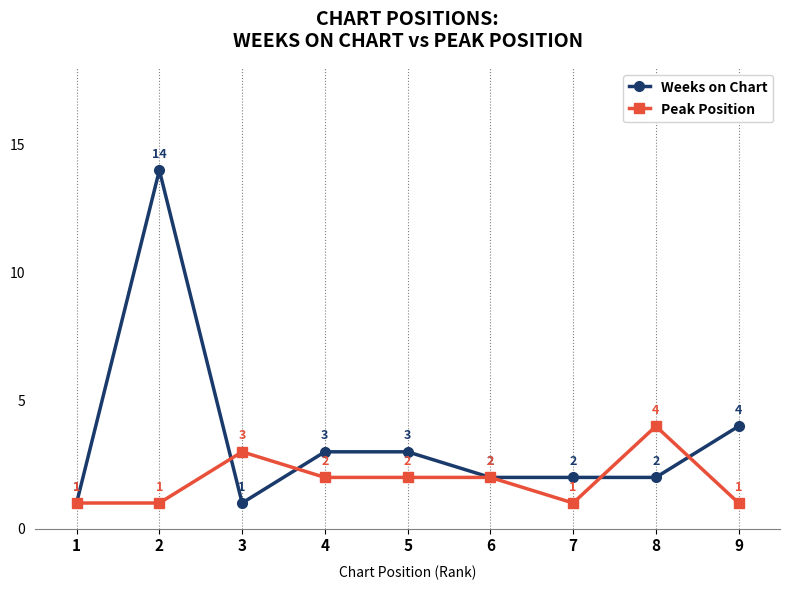

At which category does Weeks on Chart reach its first local peak?

2